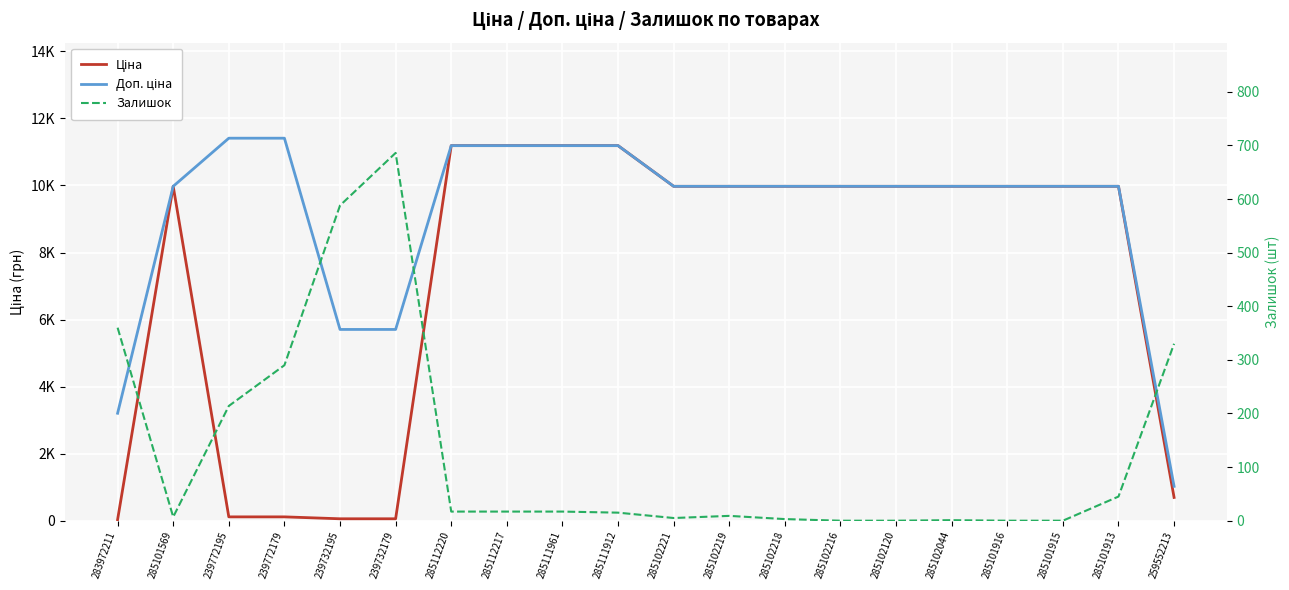

How many categories are shown in the chart?

20